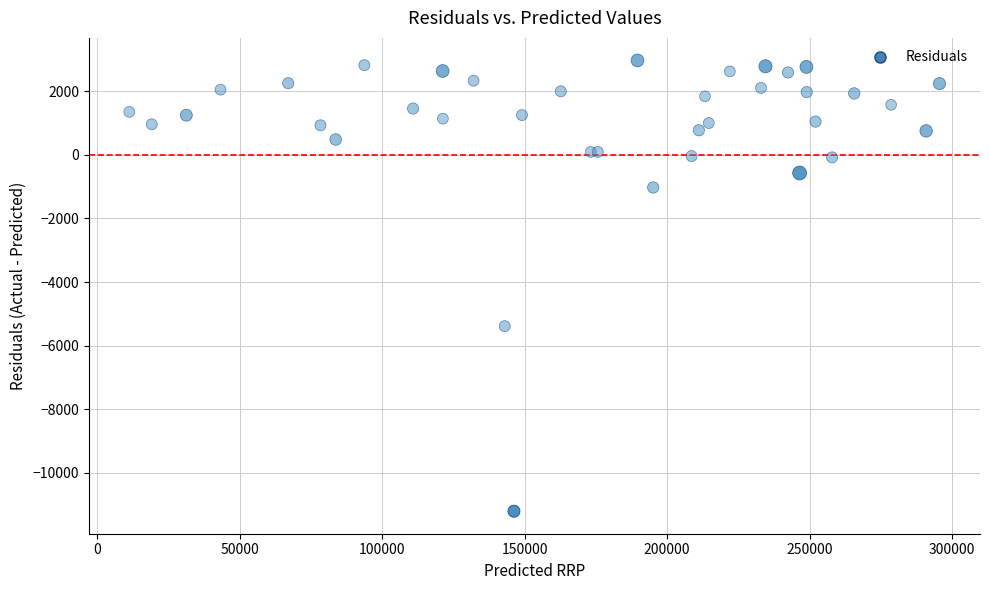

What Y value in the scatter plot is closest to -4119?

-5388.6